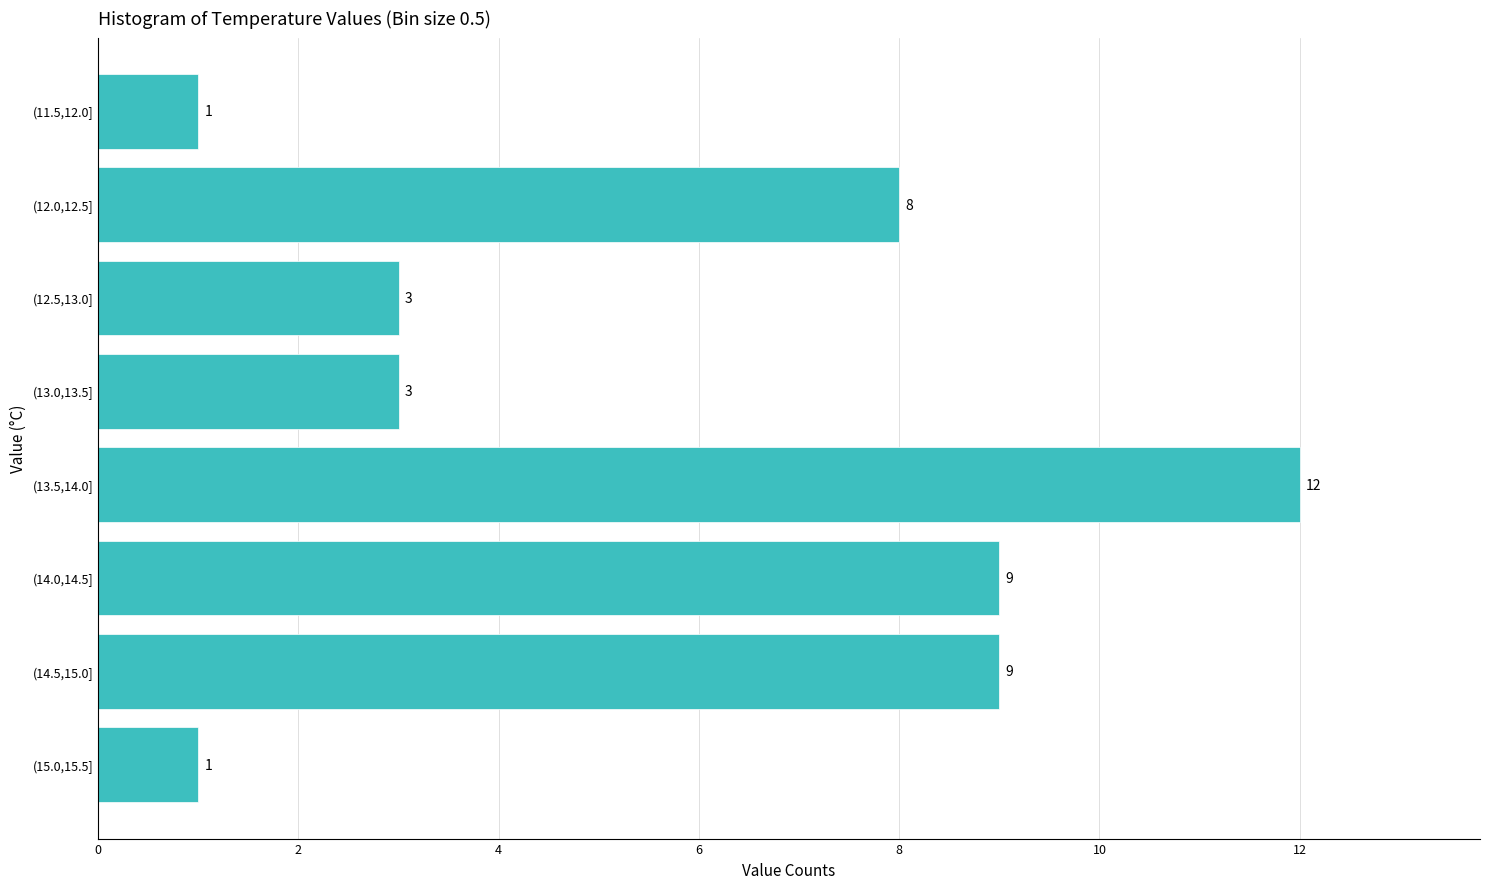

Reading bottom to top, list all the values displayed in this chart.

1	9	9	12	3	3	8	1